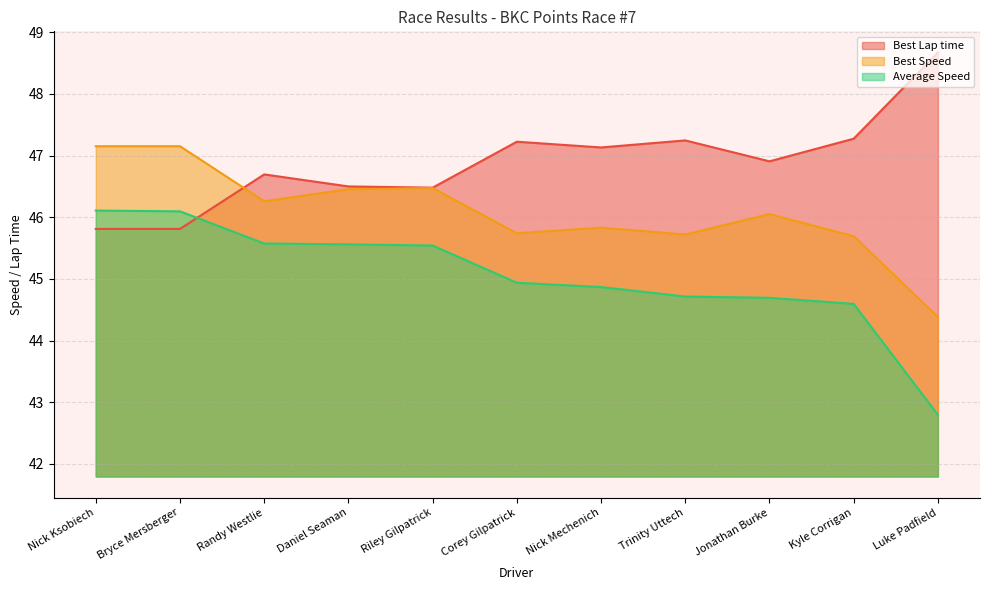

How many lines are shown in the chart?

3